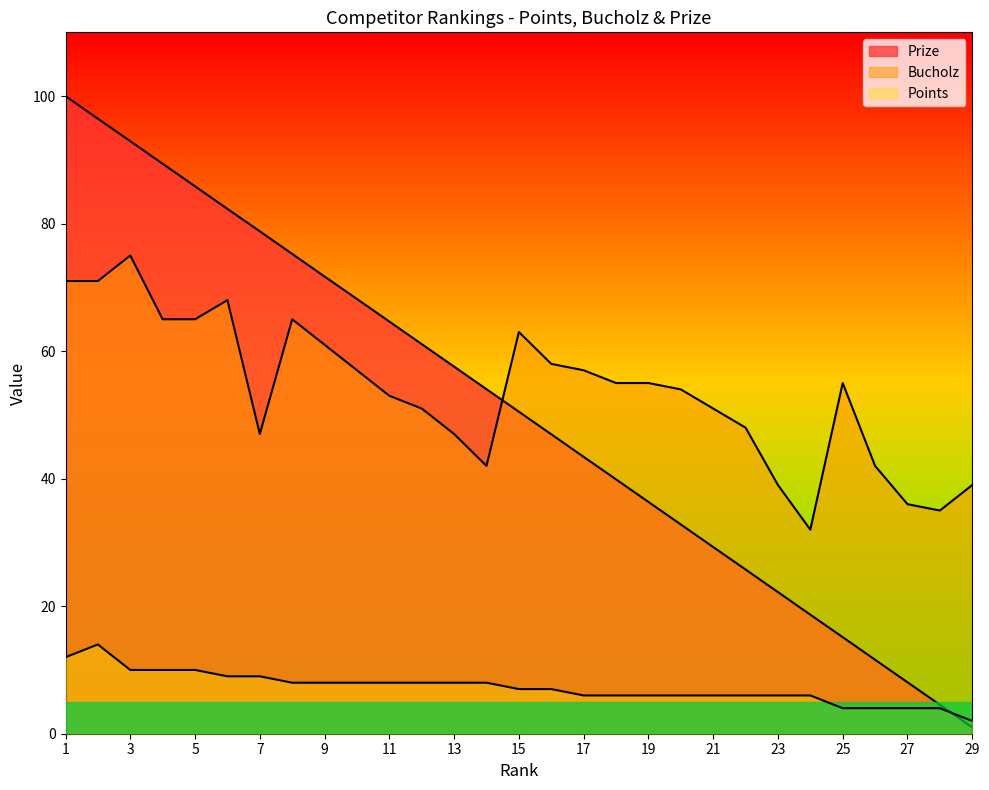

What is the approximate value of Points at 20?

6.0